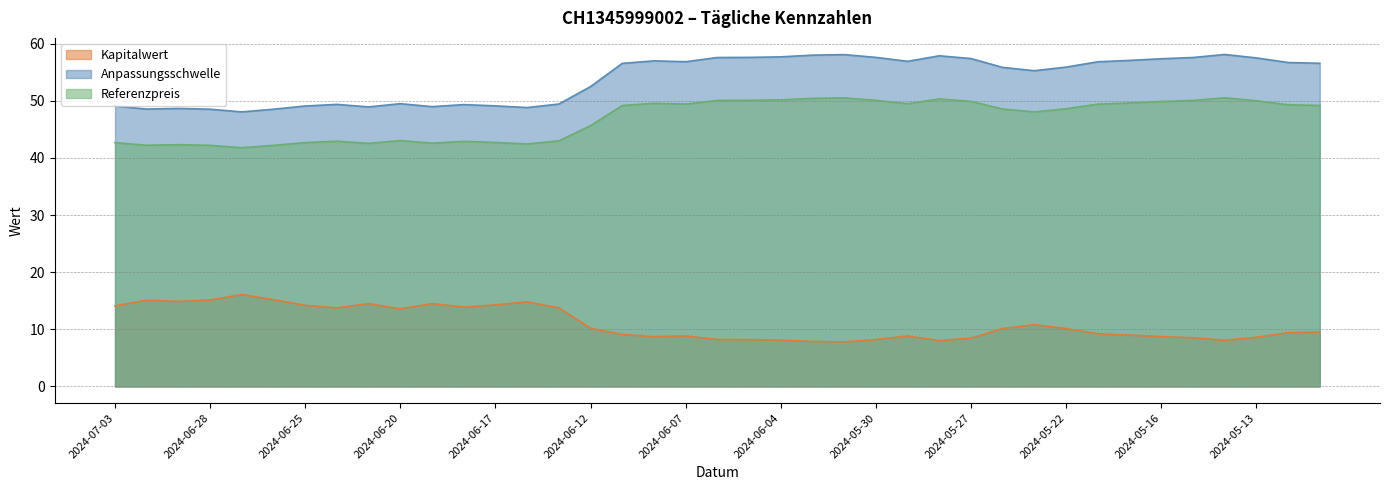

True or false: Anpassungsschwelle and Kapitalwert cross at least once.

False